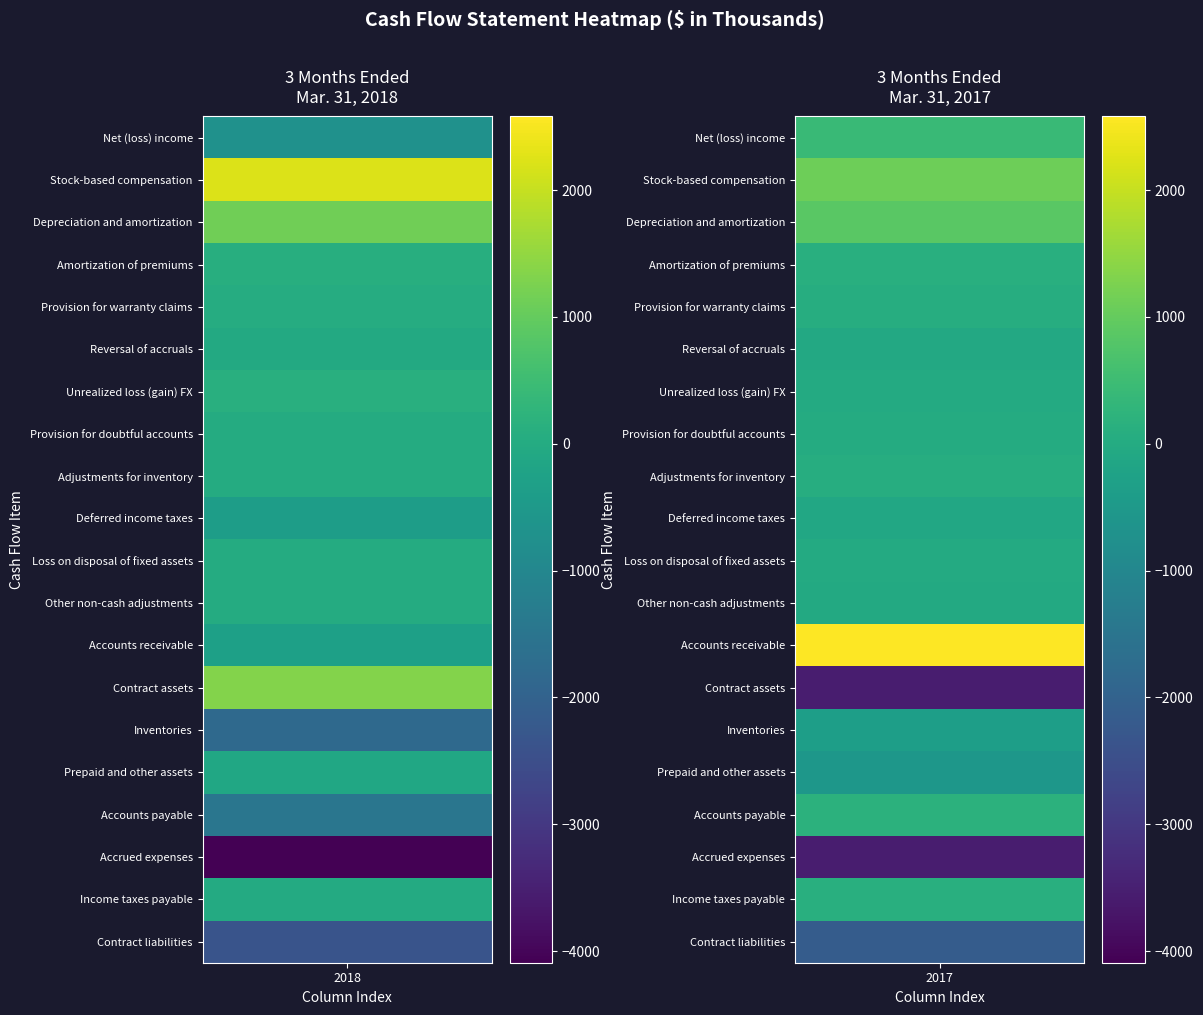

Which series changed the most between 9 and 19?

Mar. 31, 2017